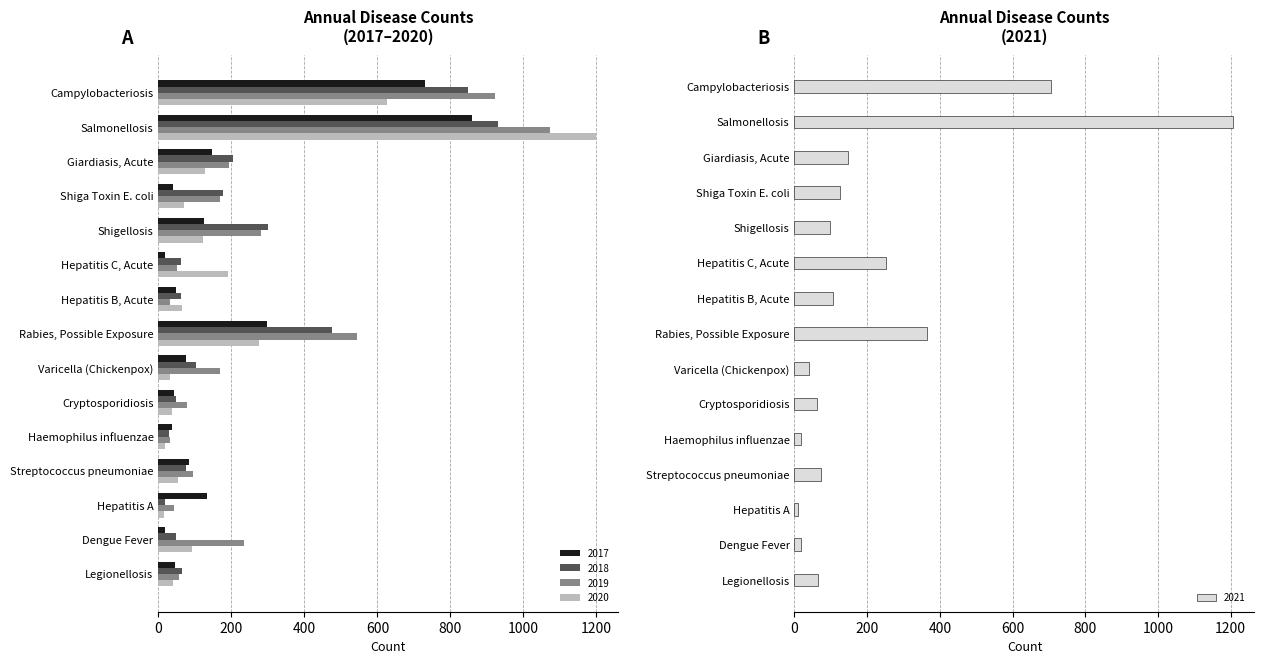

At which category is the sum across all series the highest?

Salmonellosis